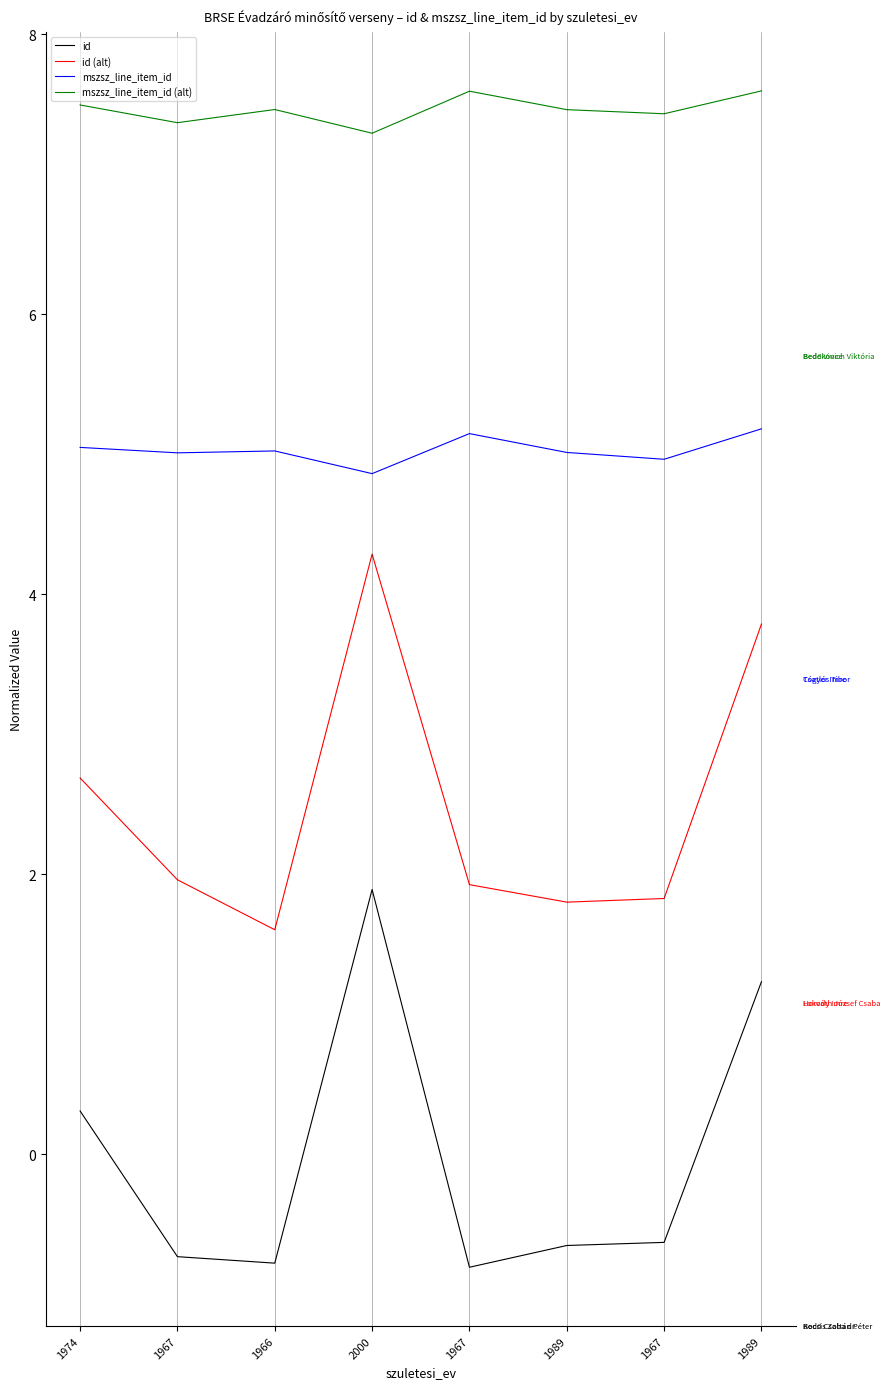

How many categories are shown in the chart?

8